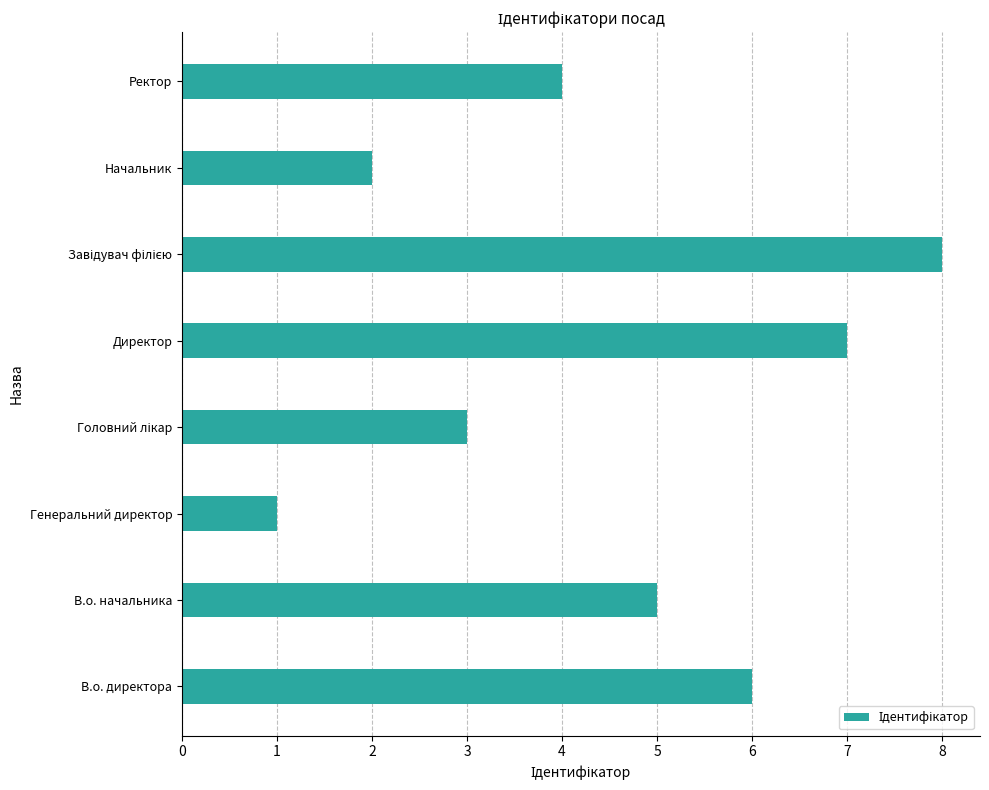

How many data points does each series have?

8